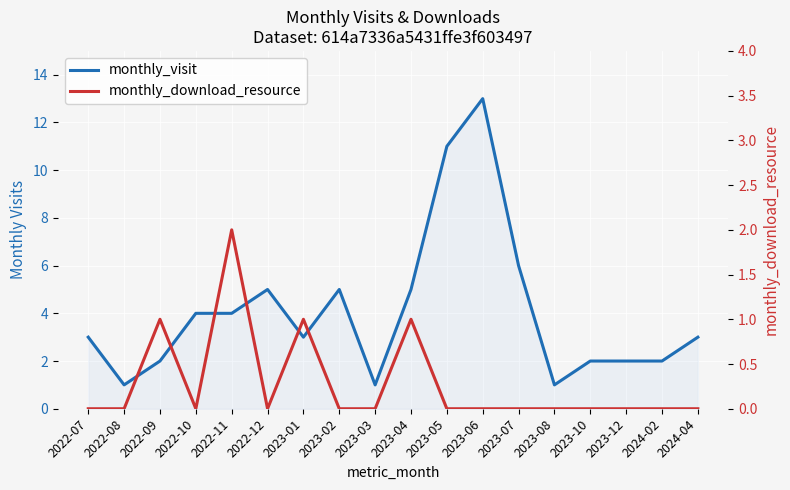

In monthly_download_resource, how many points are higher than both neighbors (excluding endpoints)?

4